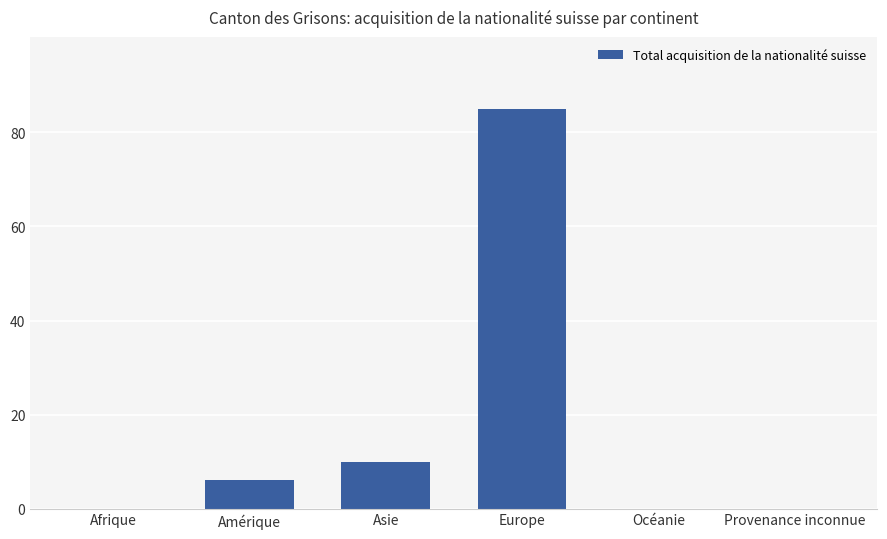

Where is the data nearest to the value 42?

Asie